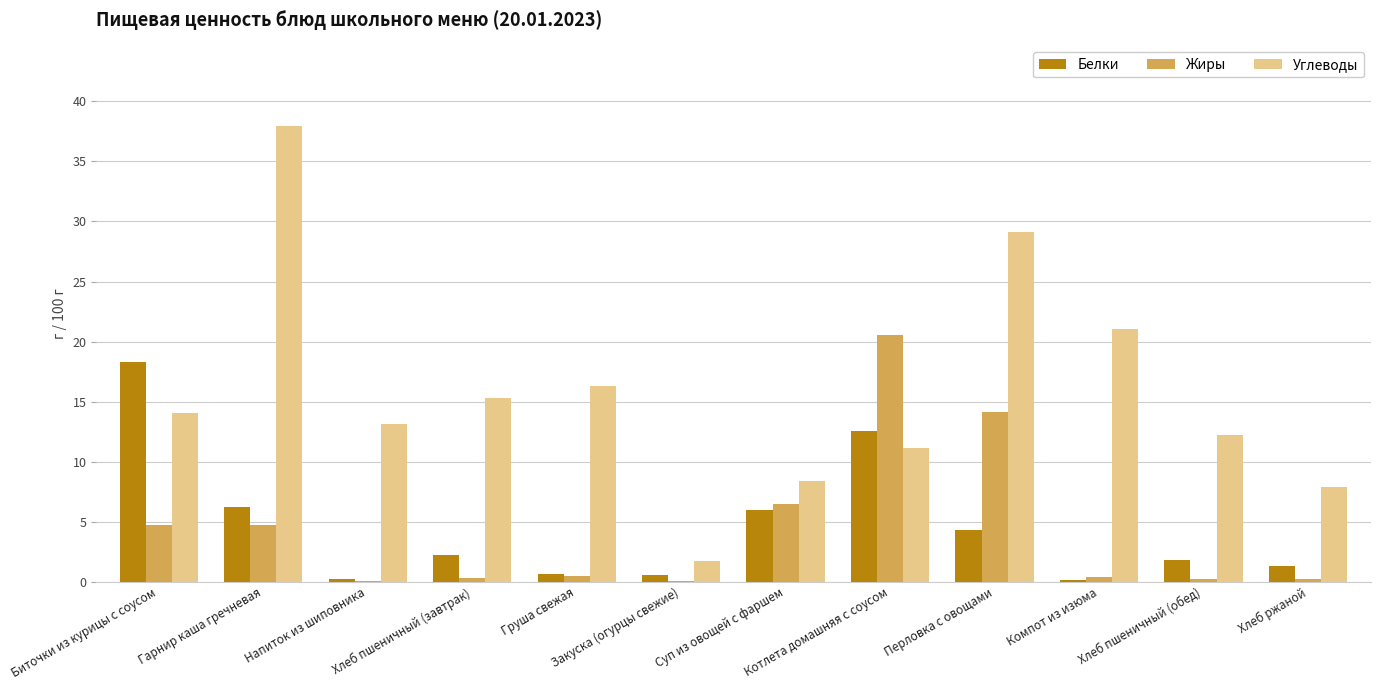

What is the sum of all Углеводы values?

188.4